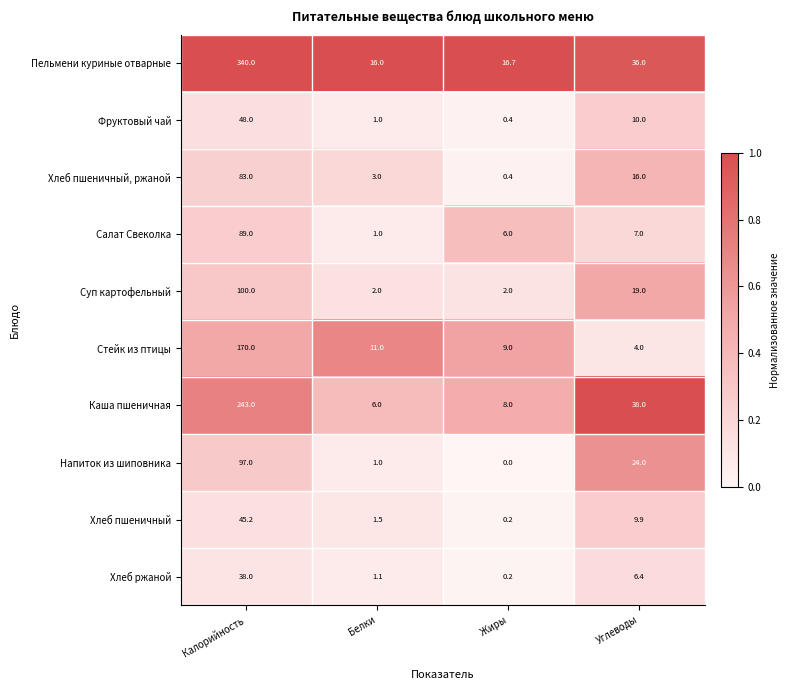

What is the highest value of the Суп картофельный series?

100.0